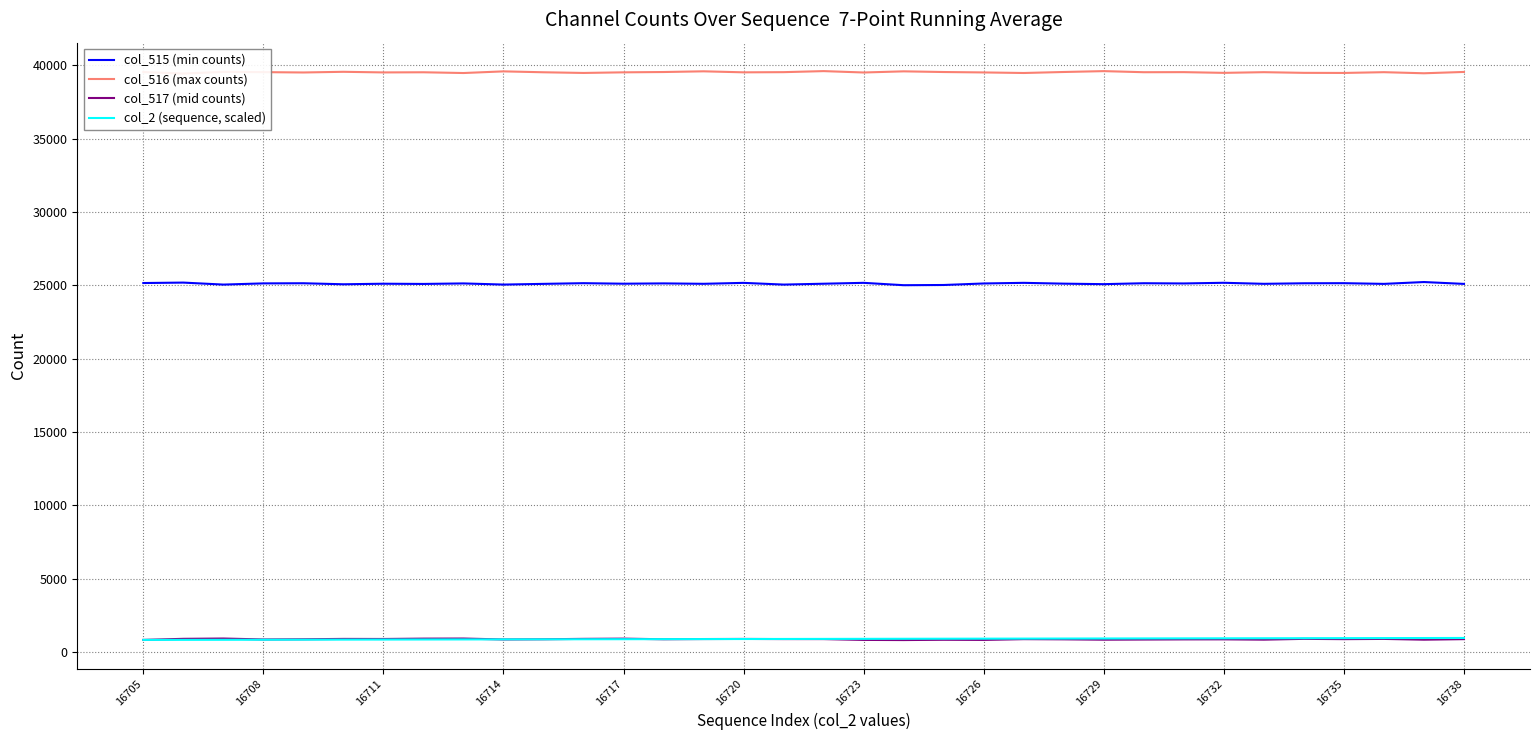

What are all the series names shown in the legend?

col_515 (min counts), col_516 (max counts), col_517 (mid counts), col_2 (sequence, scaled)